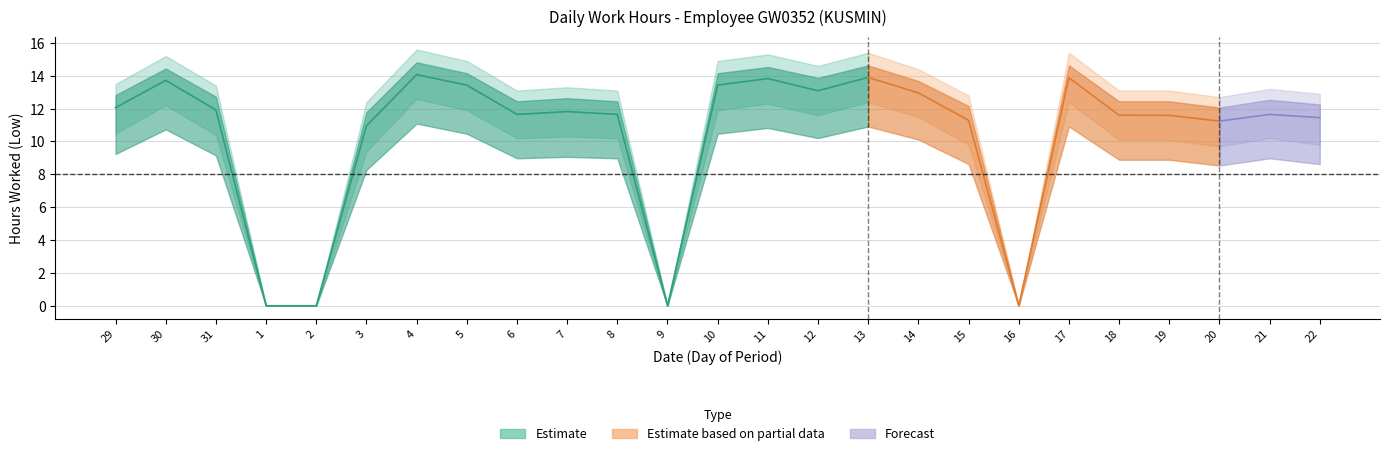

At 5, list the series in order from smallest to largest.

Low_lower, Low, Low_upper